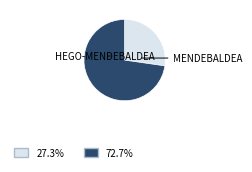

Count the number of slices in the pie.

2